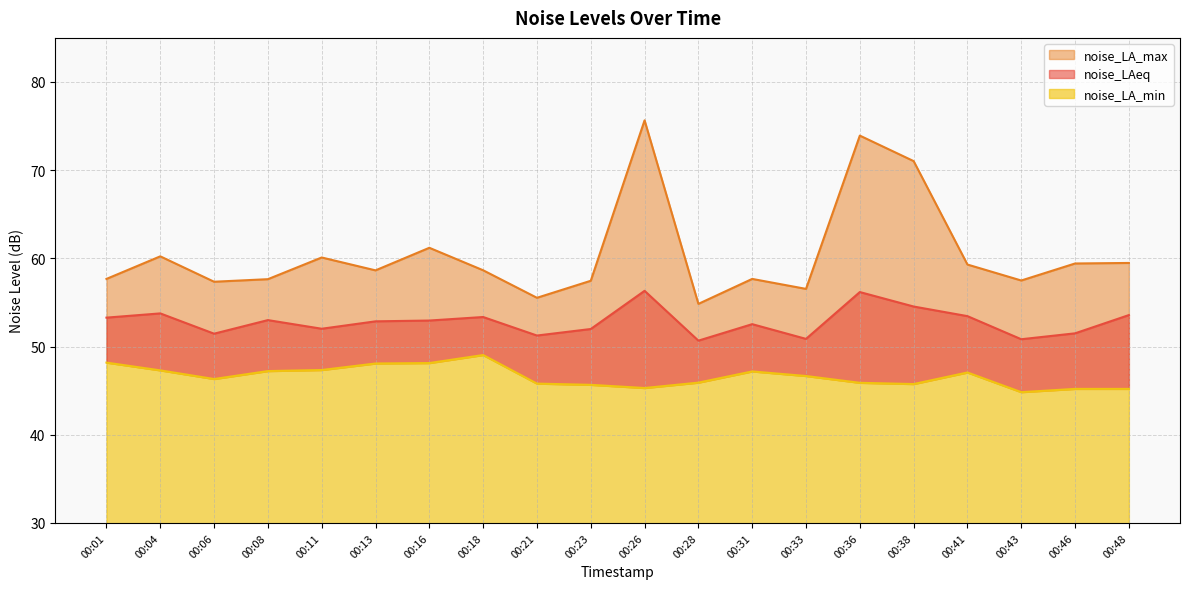

At 00:16, list the series in order from smallest to largest.

noise_LA_min, noise_LAeq, noise_LA_max